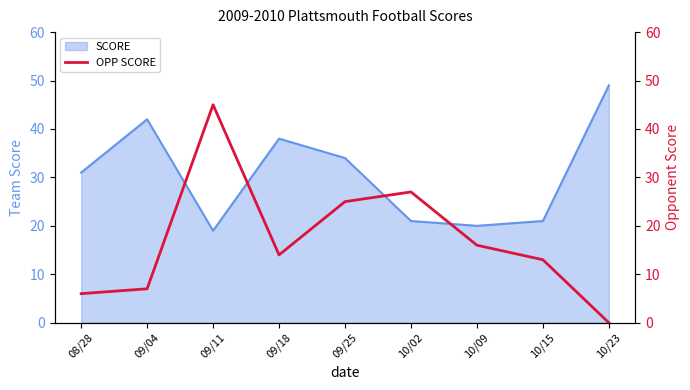

True or false: SCORE has a value of 12 at 09/04.

False